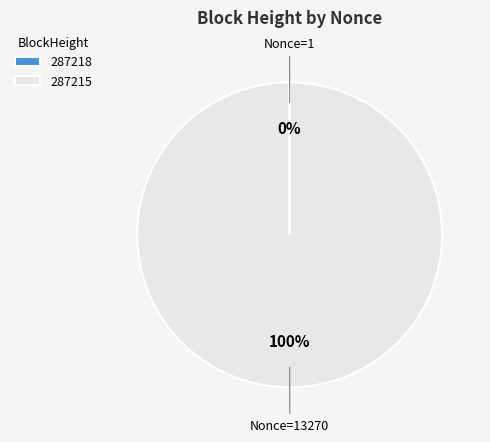

To the nearest percent, what is the difference between the largest and smallest slice percentages?

100%